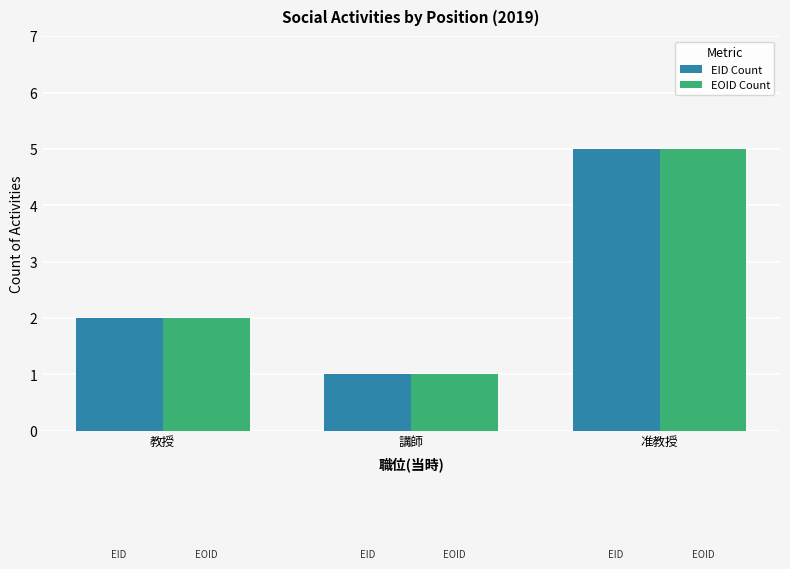

Which category has the lowest value across all series?

講師